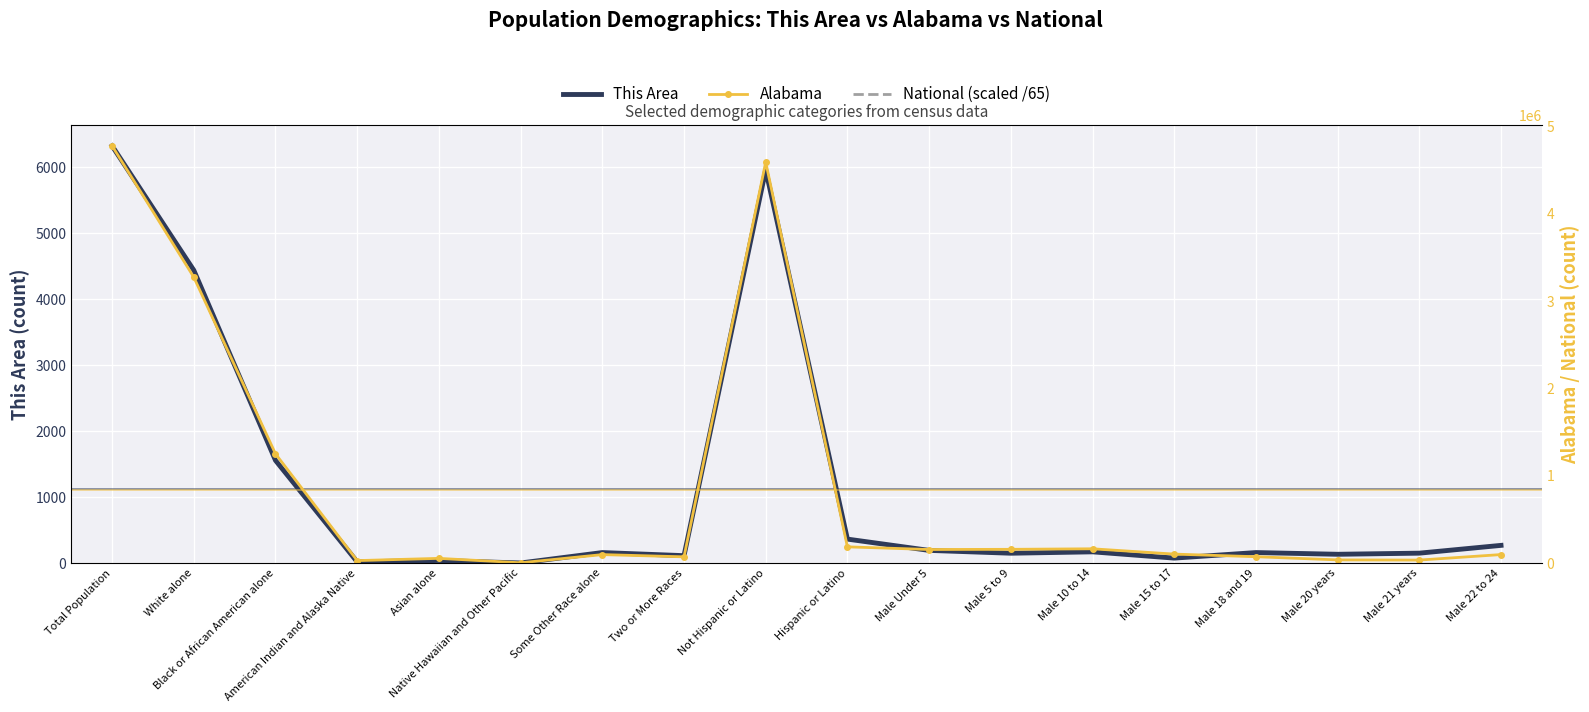

At which category does the chart reach its minimum across all series?

Native Hawaiian and Other Pacific